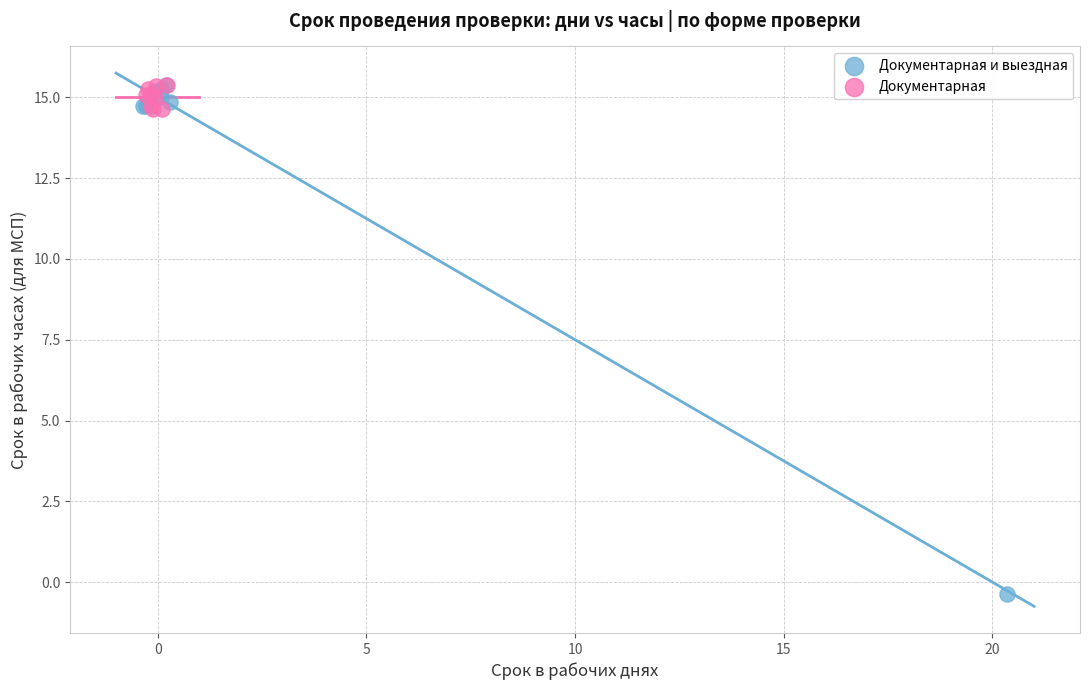

Which series contains the lowest Y value?

Документарная и выездная